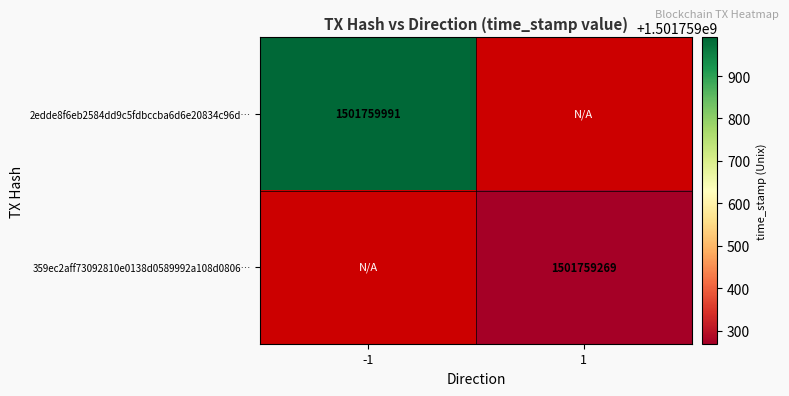

What is the difference between the 2edde8f6eb2584dd9c5fdbccba6d6e20834c96d values at time_stamp and direction?

1501759992